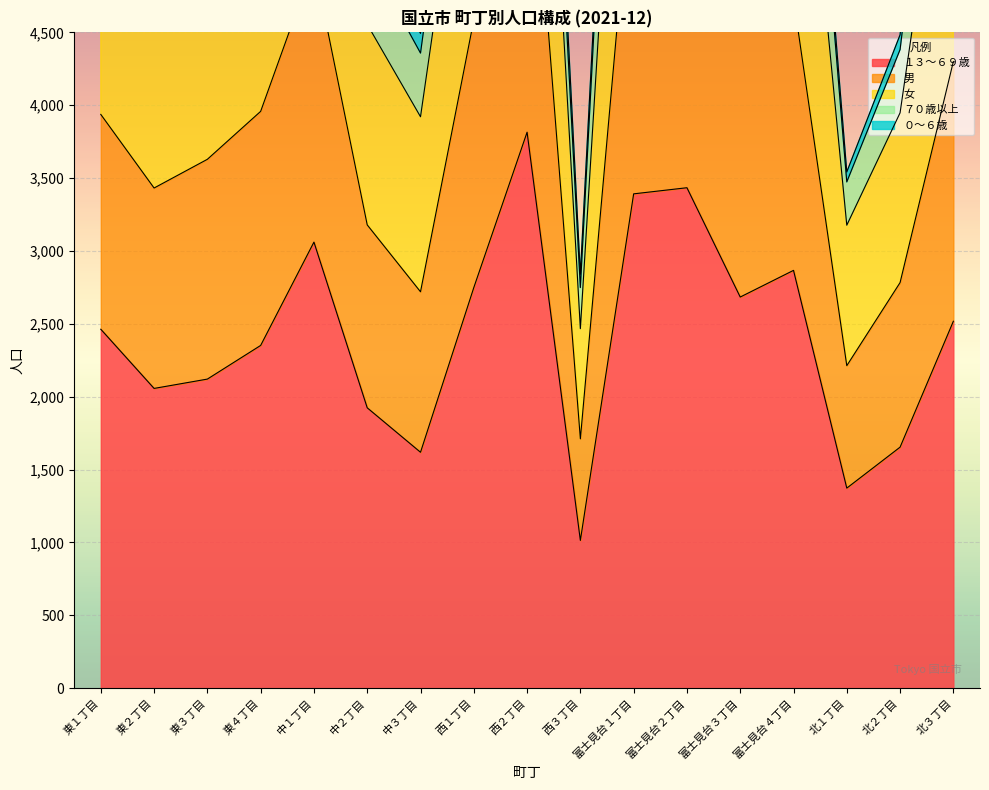

The value of 女 at 富士見台１丁目 is 16571. True or false?

False